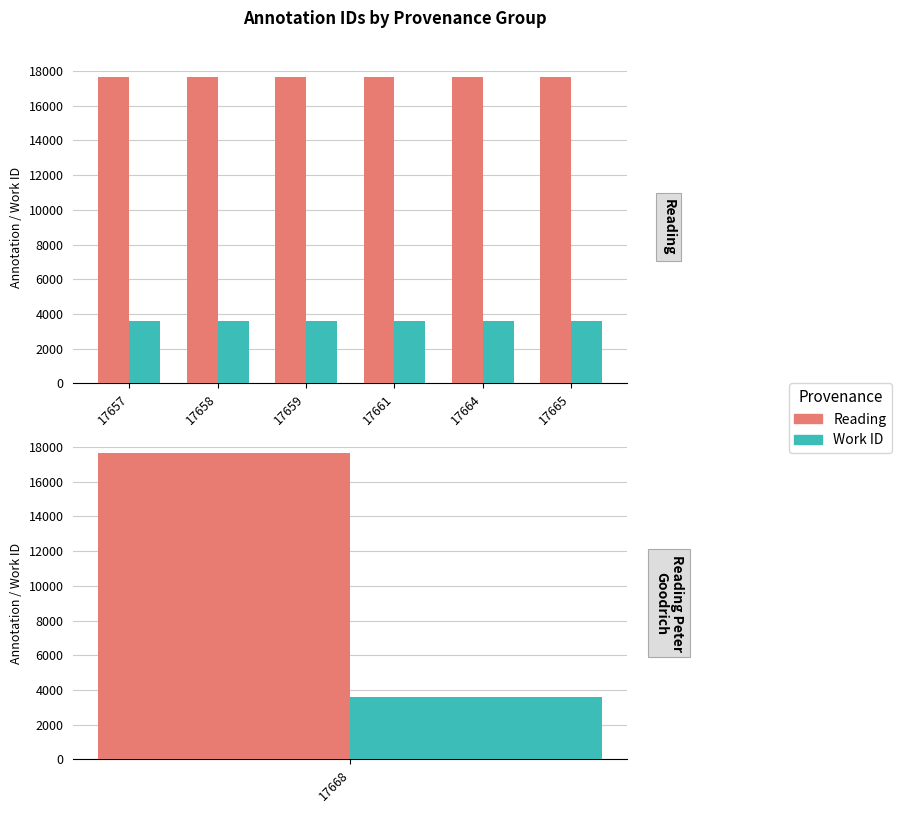

What are all the series names shown in the legend?

Reading, Work ID